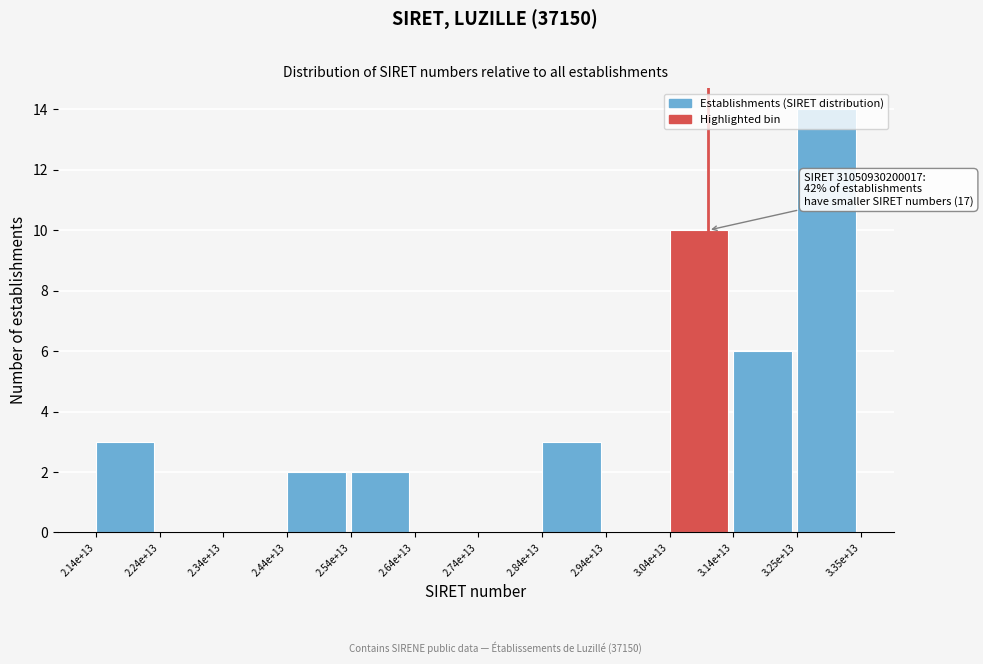

What is the change in value from 2.94e+13 to 3.25e+13?

+14